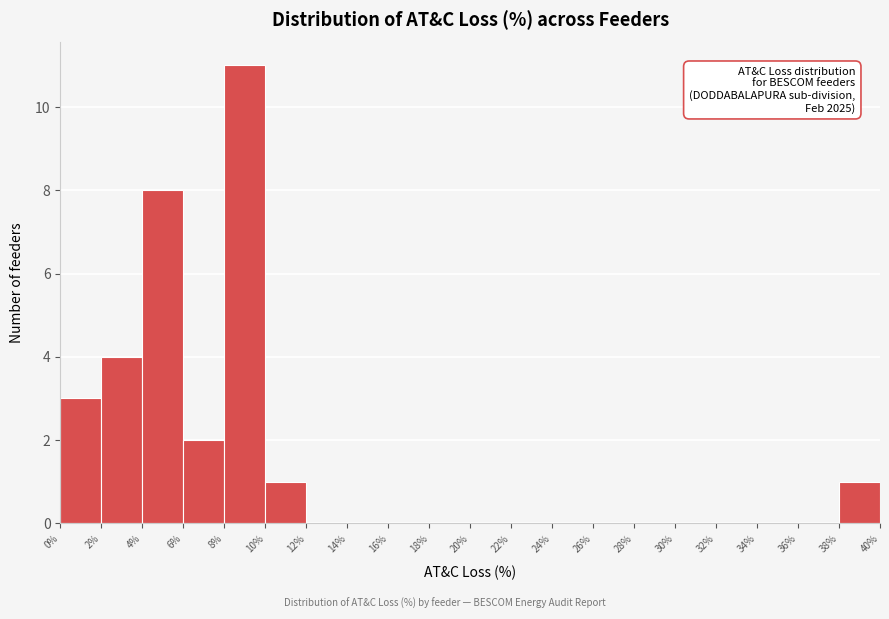

Which range on the x-axis has the tallest bar?

8% to 10%